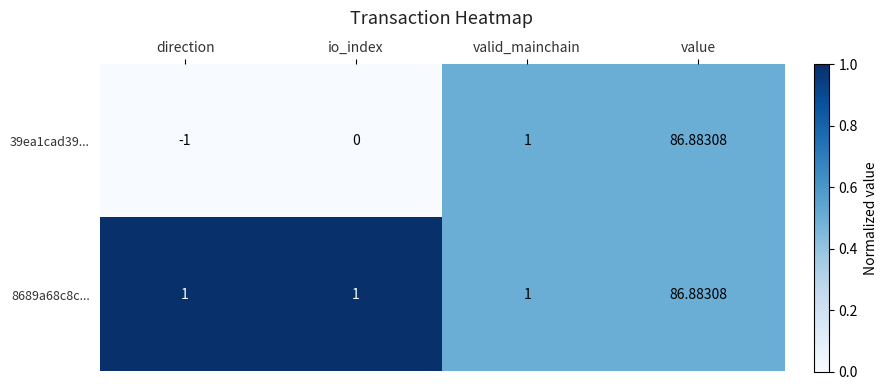

List the series in order of their overall mean, highest first.

8689a68c8c..., 39ea1cad39...